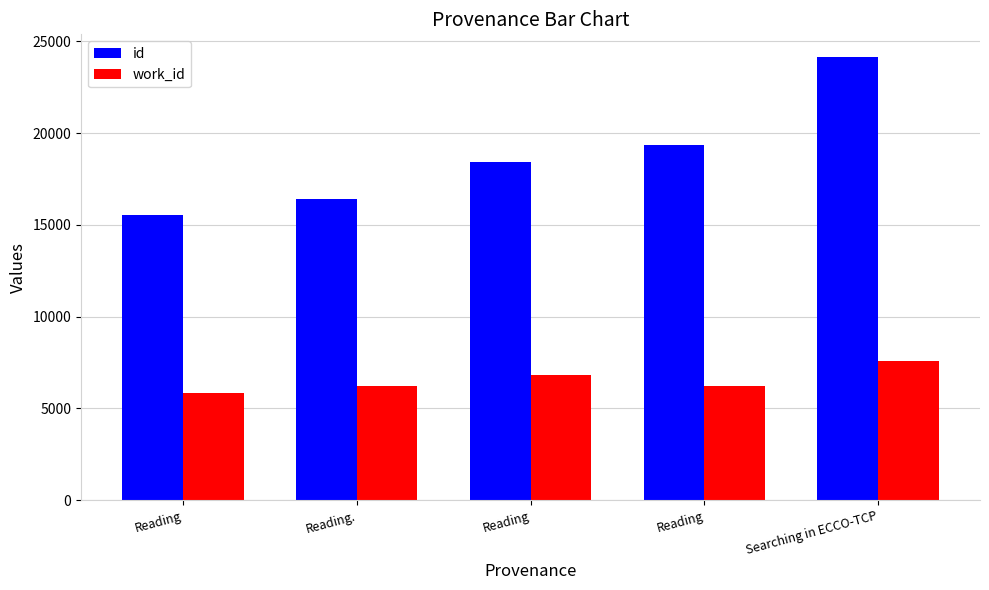

Rank the series at Reading from lowest to highest value.

work_id, id